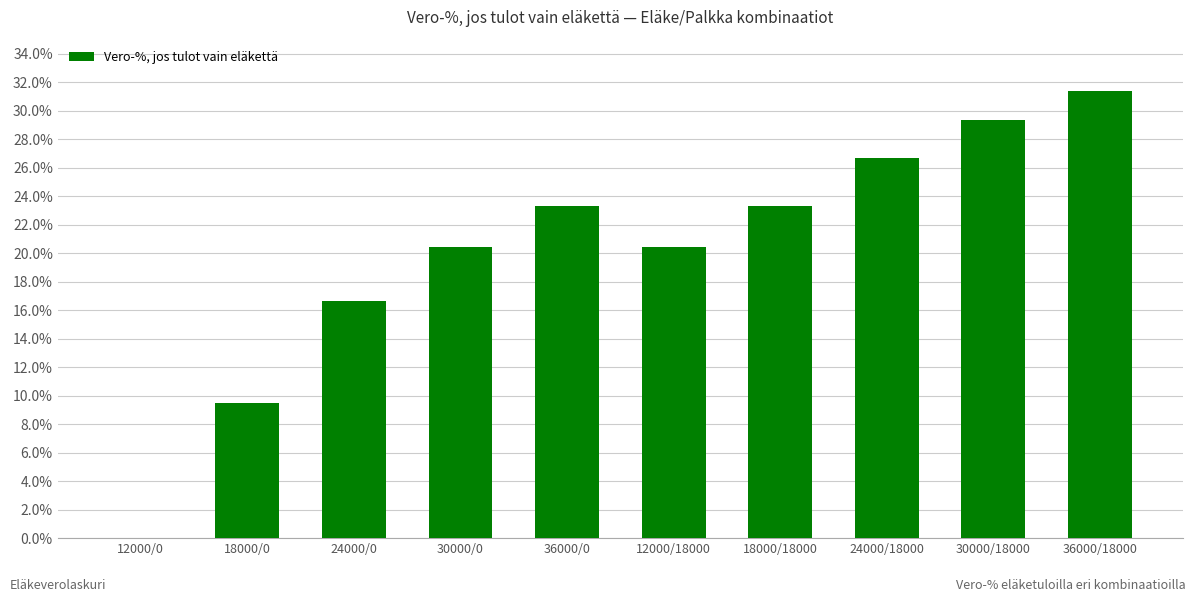

What is the sum of all values?

201.1